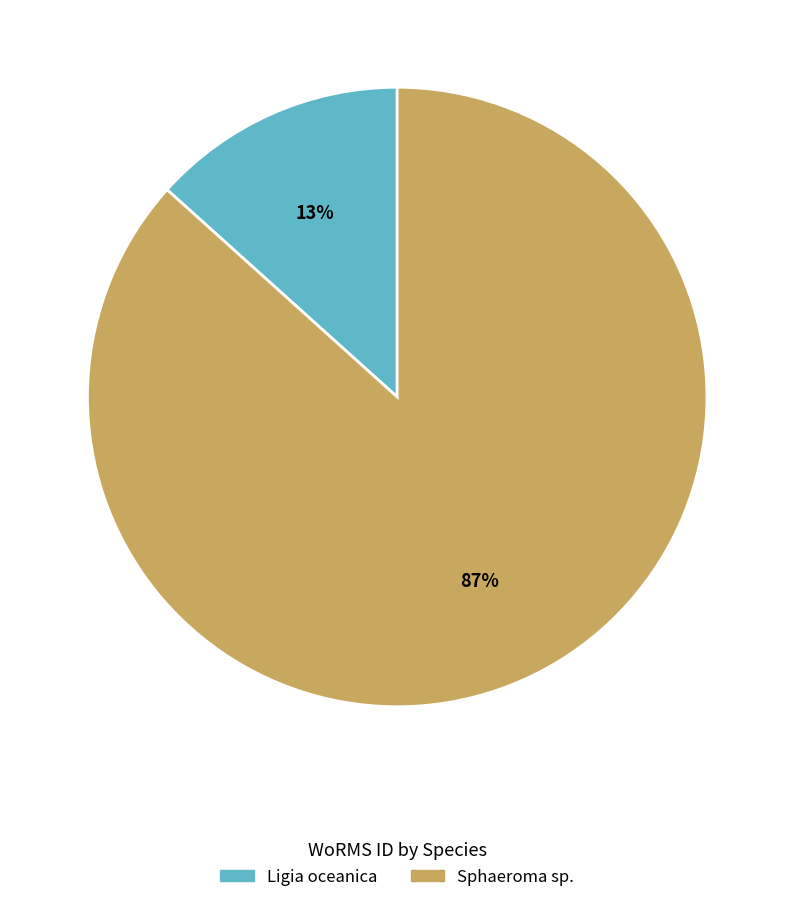

To the nearest percent, what is the average slice percentage?

50%